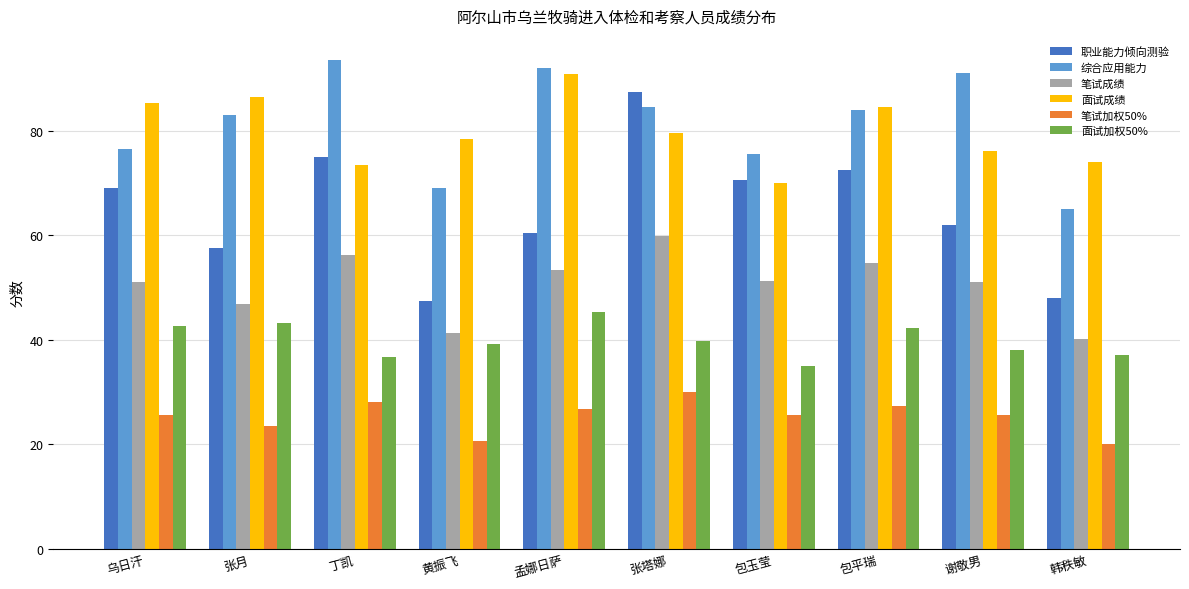

At which label is 综合应用能力 closest to 79?

乌日汗